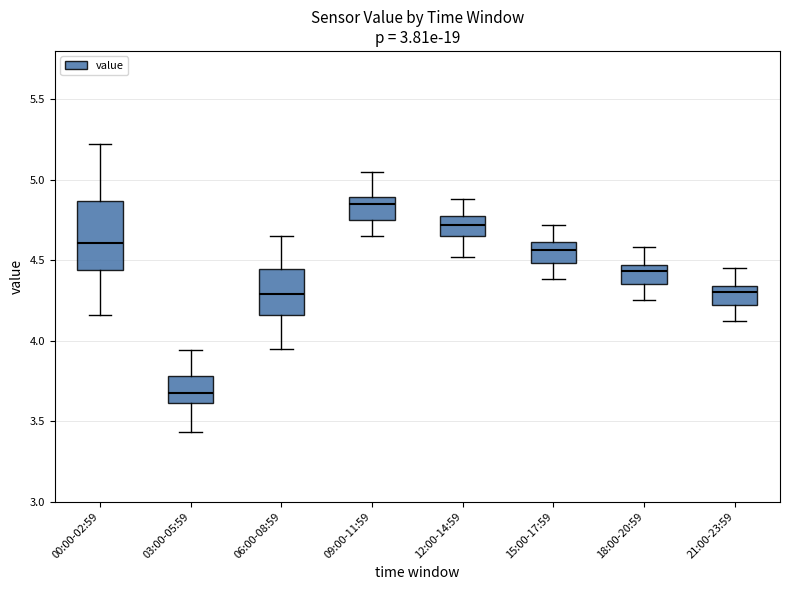

Reading left to right, read every box against the y-axis: the position of its median line, the range the box covers, and the ends of its whiskers. The values are not printed on the chart, so give them approximately, as read against the axis.

00:00-02:59: median 4.60, box 4.45 to 4.85, whiskers 4.15 to 5.20
03:00-05:59: median 3.70, box 3.60 to 3.80, whiskers 3.45 to 3.95
06:00-08:59: median 4.30, box 4.15 to 4.45, whiskers 3.95 to 4.65
09:00-11:59: median 4.85, box 4.75 to 4.90, whiskers 4.65 to 5.05
12:00-14:59: median 4.70, box 4.65 to 4.75, whiskers 4.50 to 4.90
15:00-17:59: median 4.55, box 4.50 to 4.60, whiskers 4.40 to 4.70
18:00-20:59: median 4.45 (just below the box's upper edge), box 4.35 to 4.45, whiskers 4.25 to 4.60
21:00-23:59: median 4.30, box 4.20 to 4.35, whiskers 4.10 to 4.45